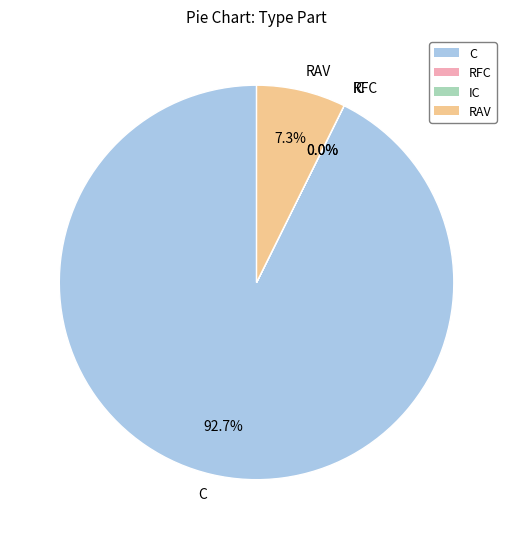

Which slice represents more than half of the pie?

C